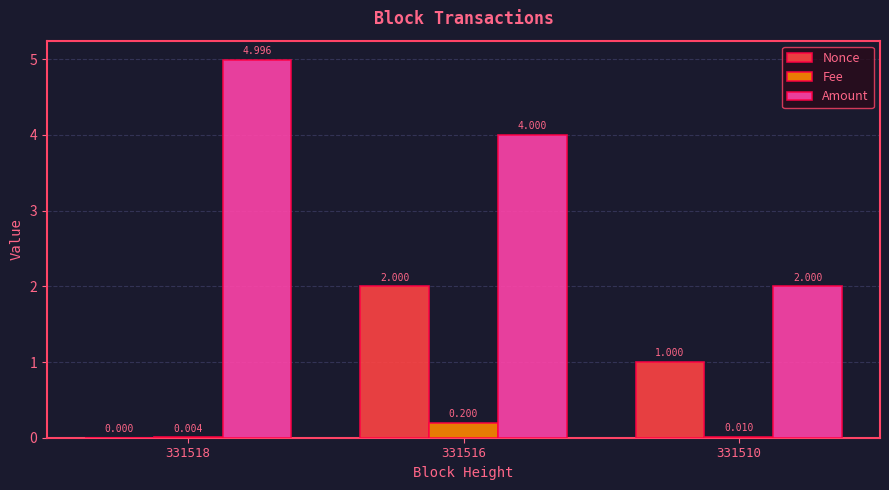

Which series has the largest total across all categories?

Amount